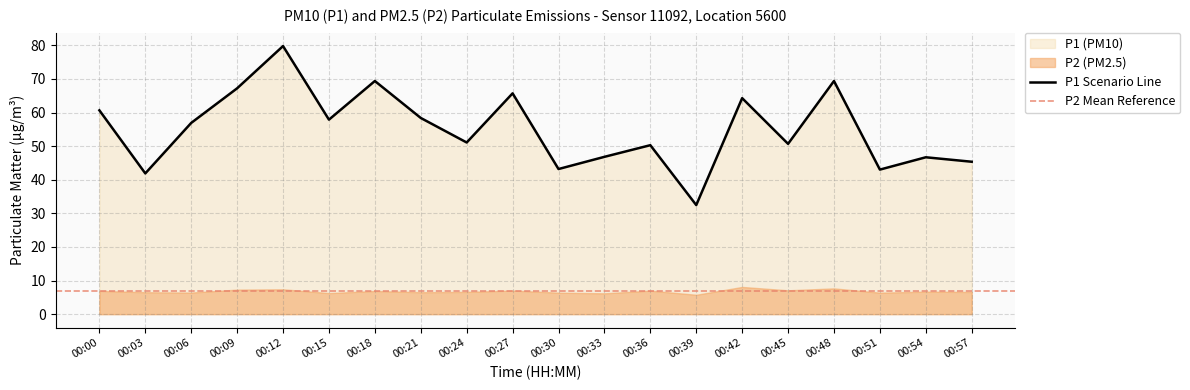

Rank the categories by value from lowest to highest.

00:39, 00:03, 00:51, 00:30, 00:57, 00:54, 00:33, 00:36, 00:45, 00:24, 00:06, 00:15, 00:21, 00:00, 00:42, 00:27, 00:09, 00:18, 00:48, 00:12